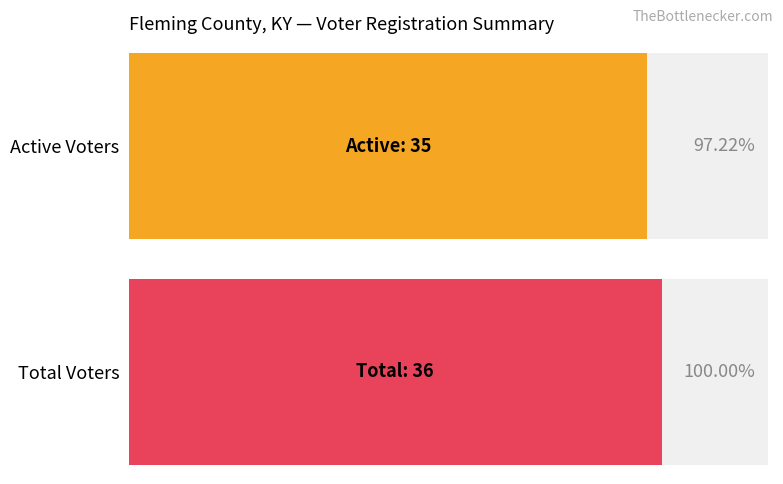

Are the bars horizontal?

Yes